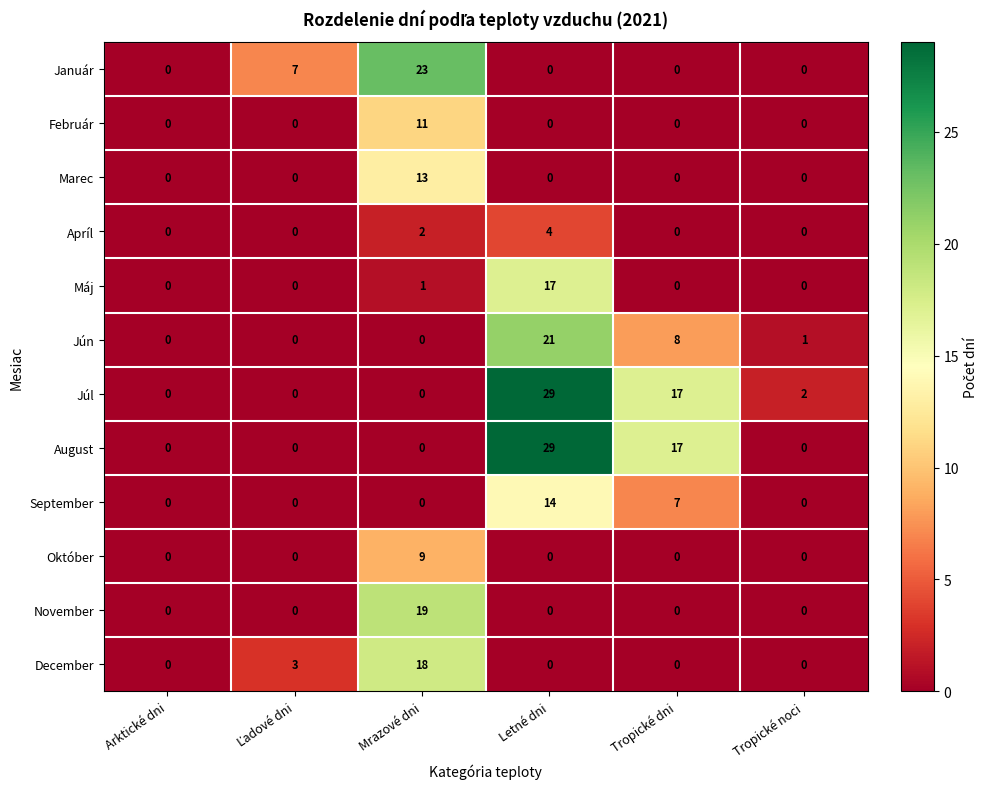

How many categories are shown in the chart?

6